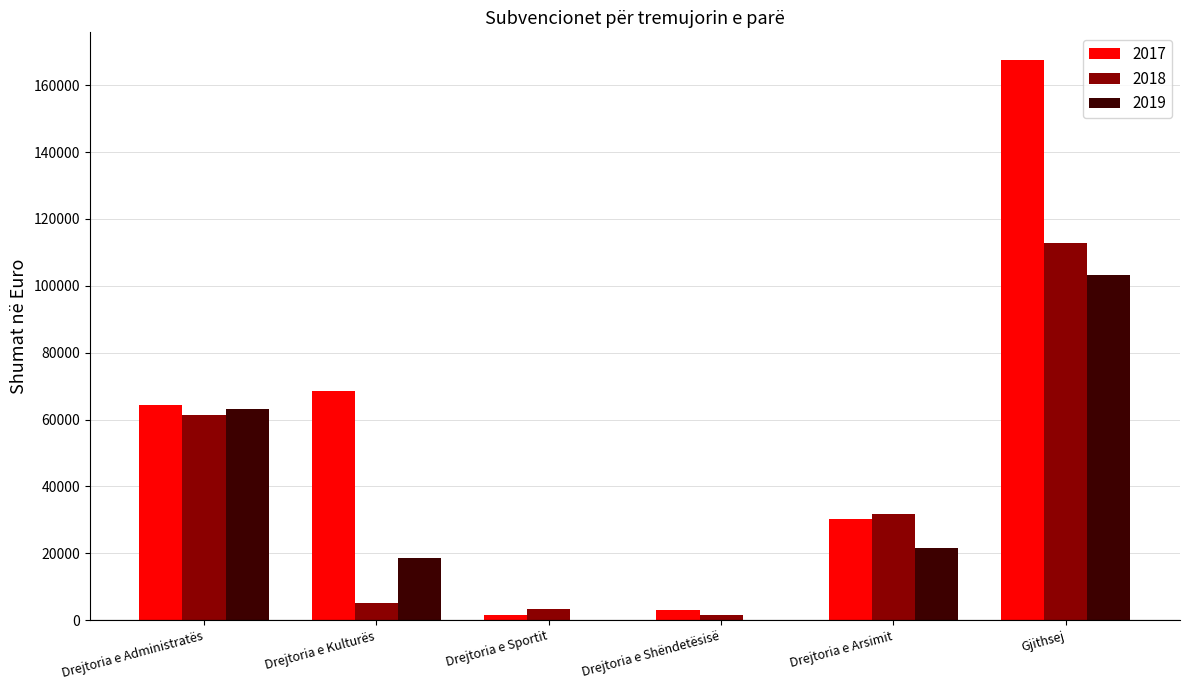

The value of 2019 at Drejtoria e Sportit is 0.0. True or false?

True